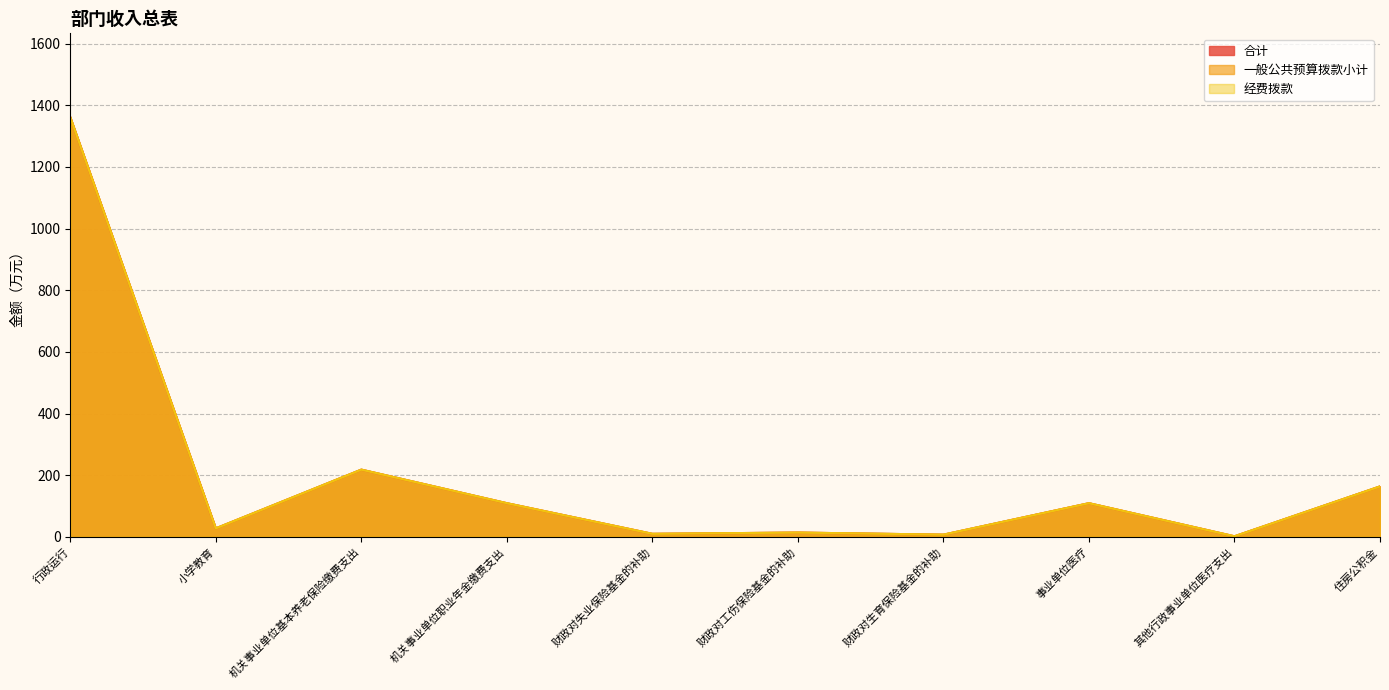

Reading left to right, transcribe all the data shown in this chart.

合计: 1361.5	27.2	217.8	108.9	9.5	13.6	6.8	108.9	1.5	163.4
一般公共预算拨款小计: 1361.5	27.2	217.8	108.9	9.5	13.6	6.8	108.9	1.5	163.4
经费拨款: 1361.5	27.2	217.8	108.9	9.5	13.6	6.8	108.9	1.5	163.4